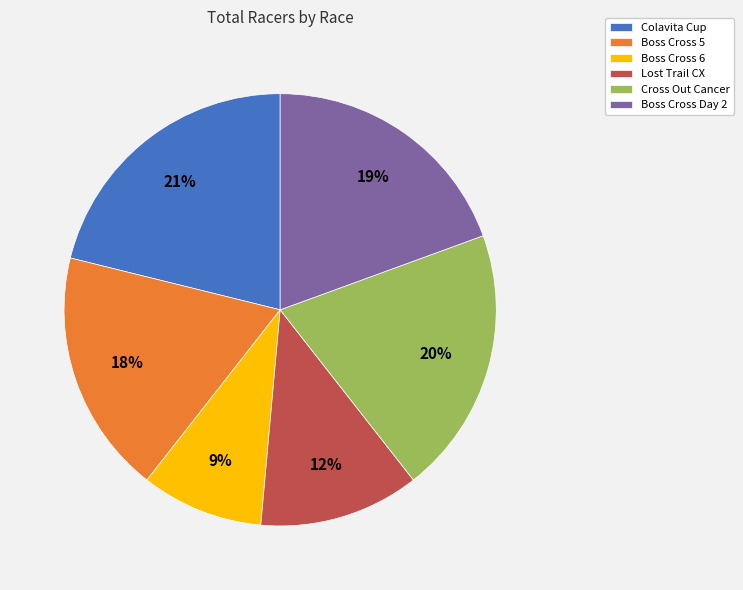

Is there any slice that represents more than half of the pie?

No